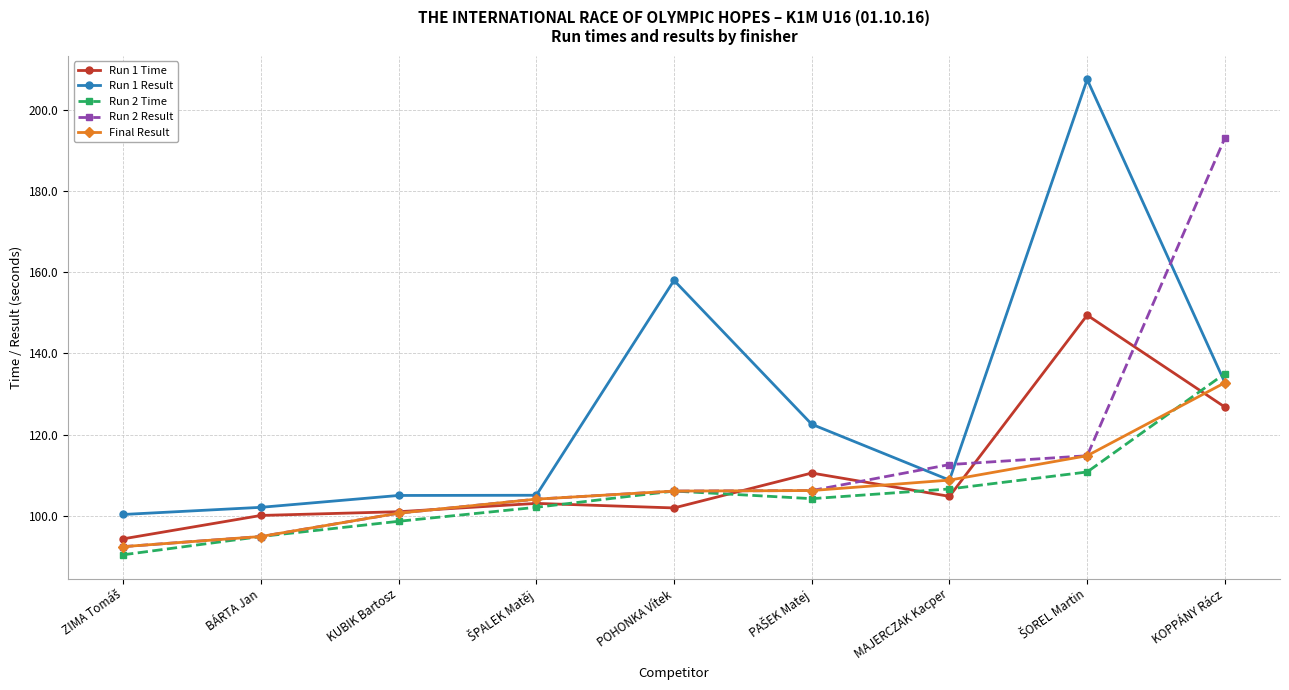

True or false: Run 2 Time has a value of 106.6 at MAJERCZAK Kacper.

True